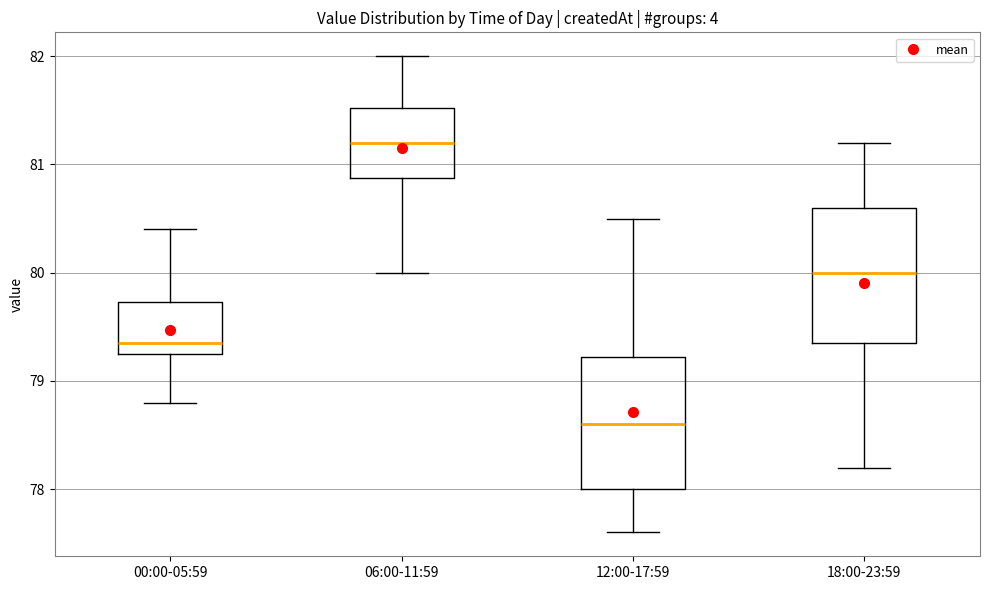

Where does the median line of the box for 12:00-17:59 sit on the y-axis? The values are not printed on the chart, so give them approximately, as read against the axis.

78.6